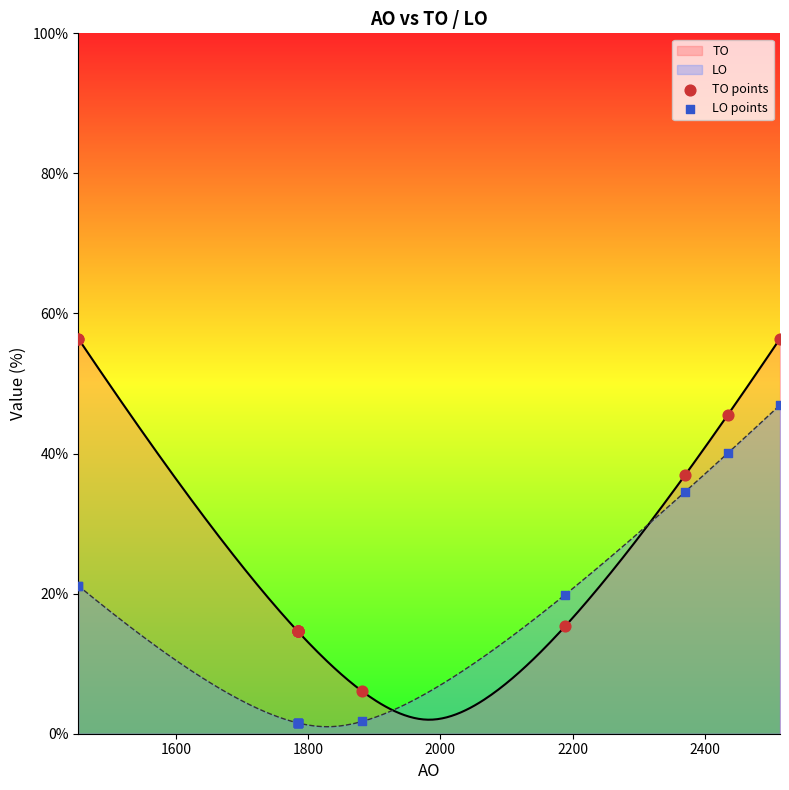

What is the highest value of the TO series?

56.4